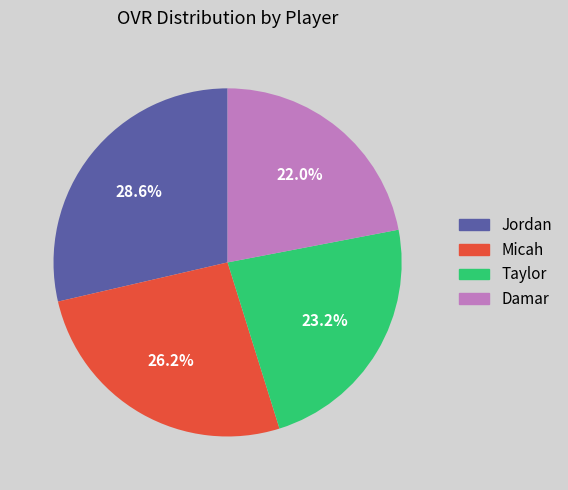

Combined, what portion of the pie is Damar and Taylor?

45.2%